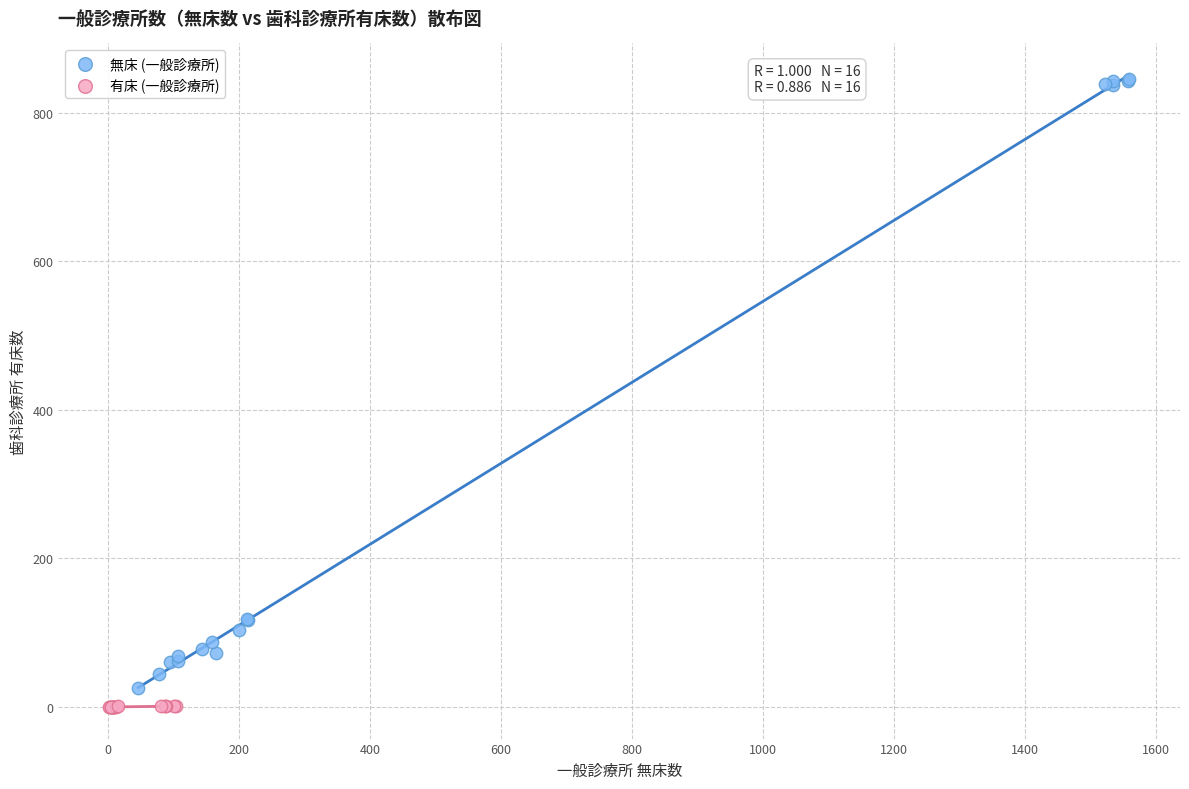

Which series has the widest spread of Y values?

無床 (一般診療所)